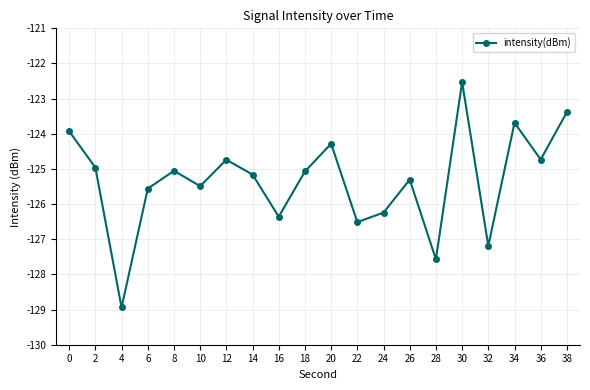

How many interior local valleys (lower than both neighbors) does the data have?

7